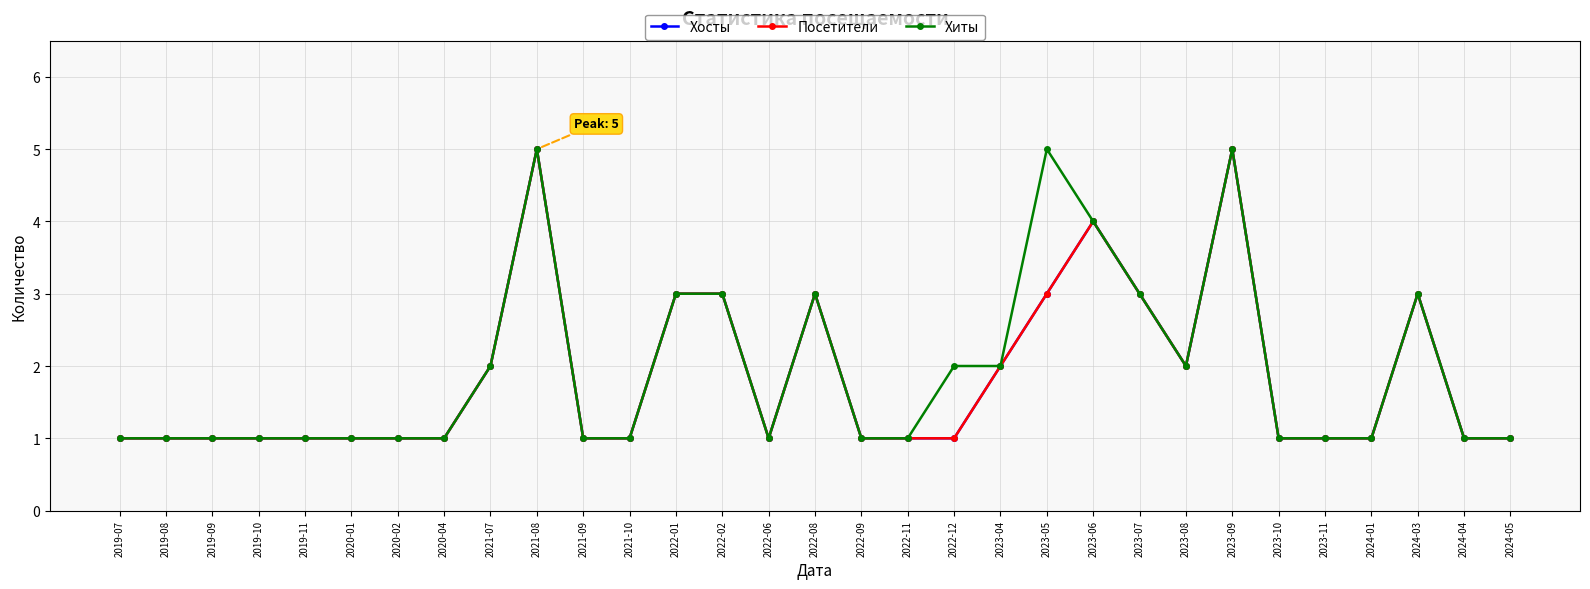

Which series has the largest range (max minus min)?

Хосты